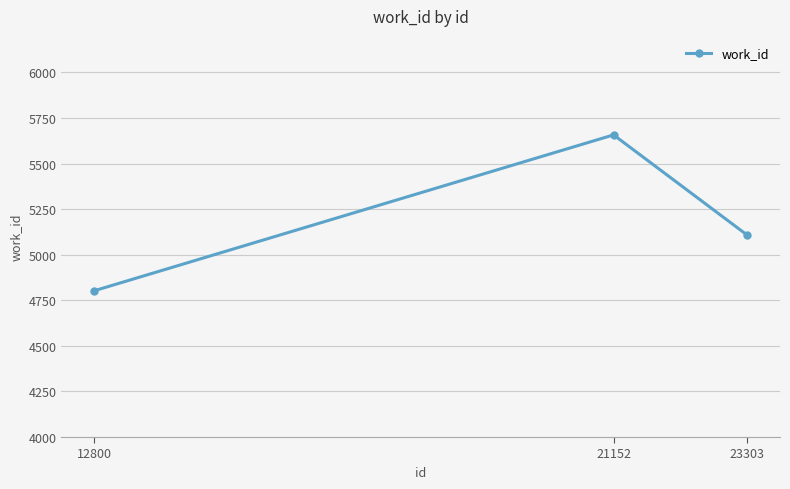

Count the values in the range 4802 to 5657.

3